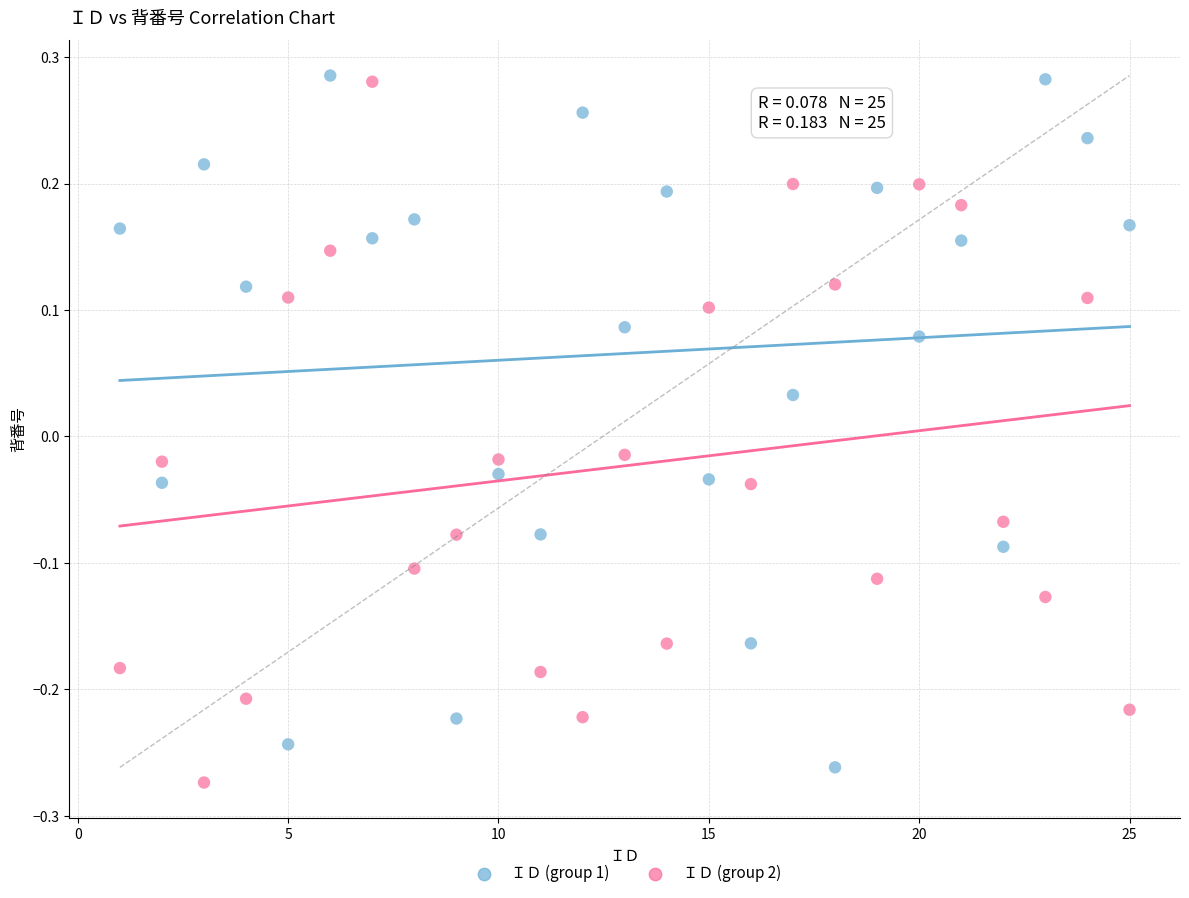

What are all the series names shown in the legend?

ＩＤ (group 1), ＩＤ (group 2)